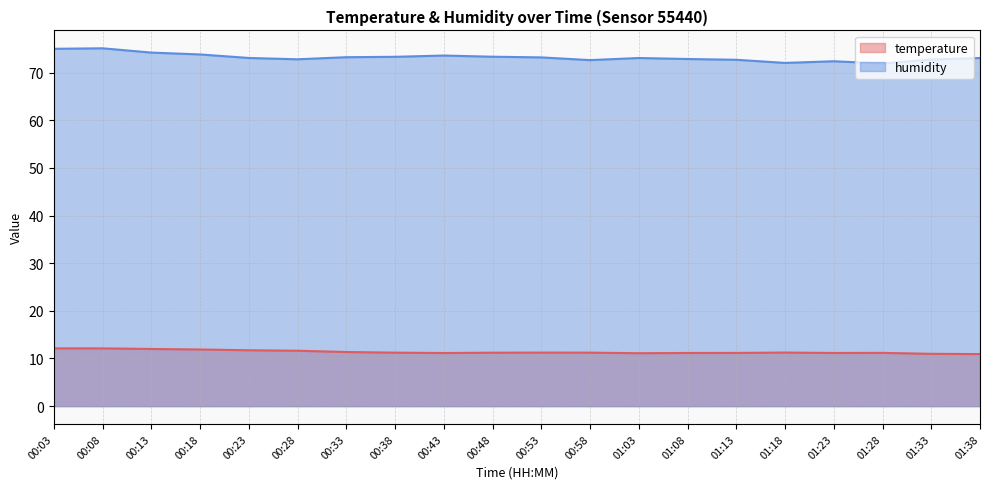

How many lines are shown in the chart?

2